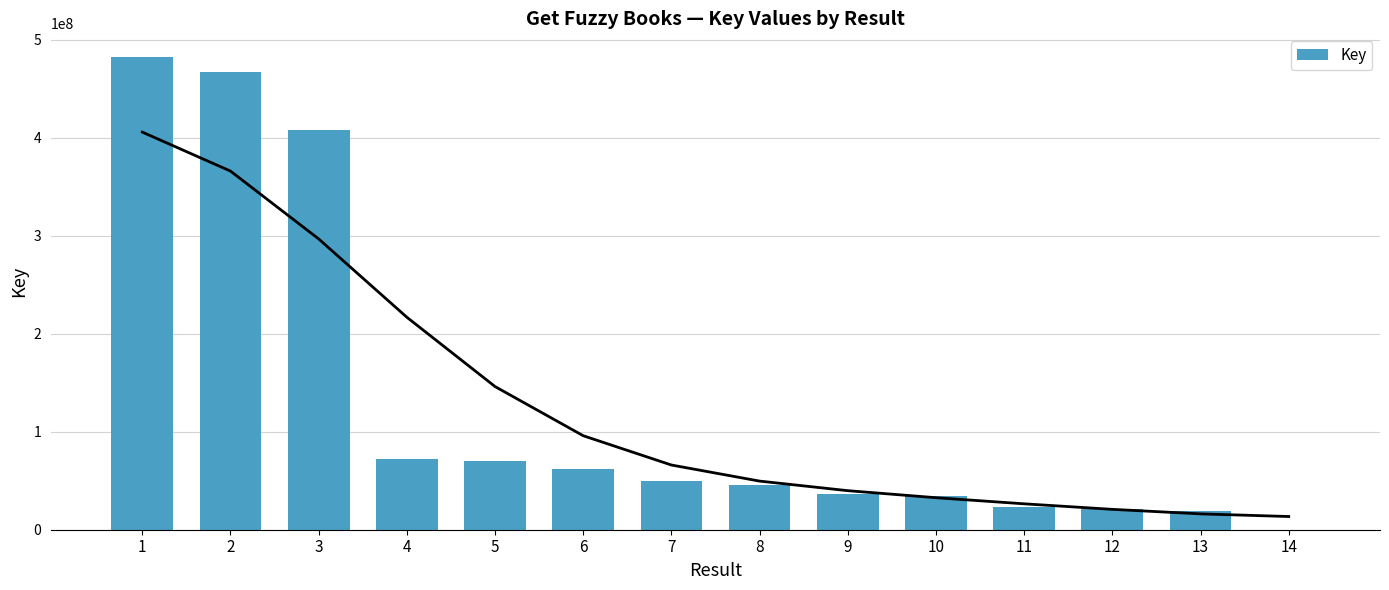

What is the change in value from 8 to 13?

-26336139